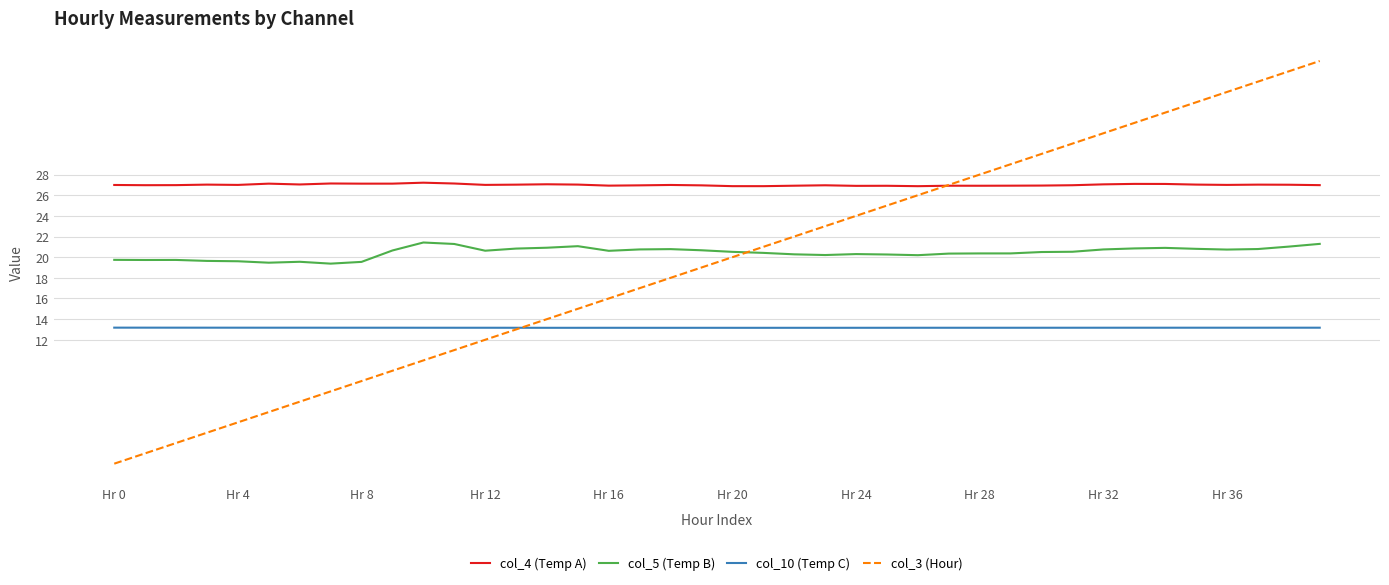

What is the greatest value displayed?

39.0